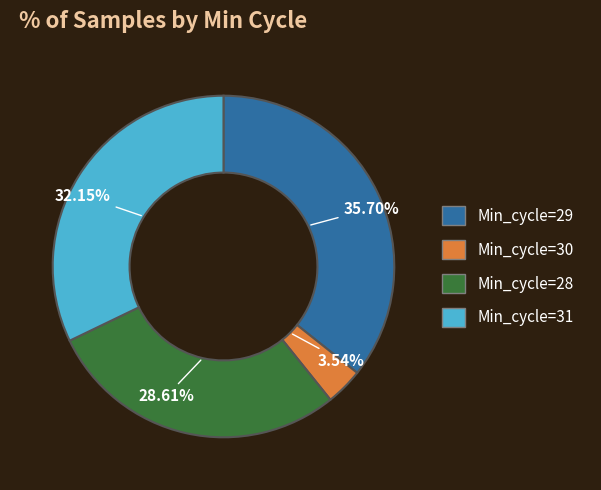

Is there any slice that represents more than half of the pie?

No